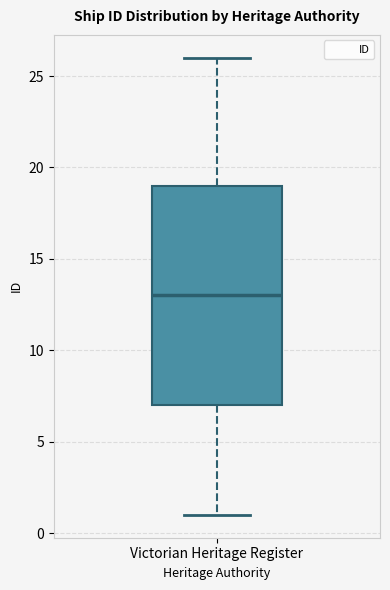

Transcribe this box plot: give where the median line is, the range the box spans, and where the two whiskers end, as read against the y-axis. The values are not printed on the chart, so give them approximately, as read against the axis.

median 13, box 7 to 19, whiskers 1 to 26